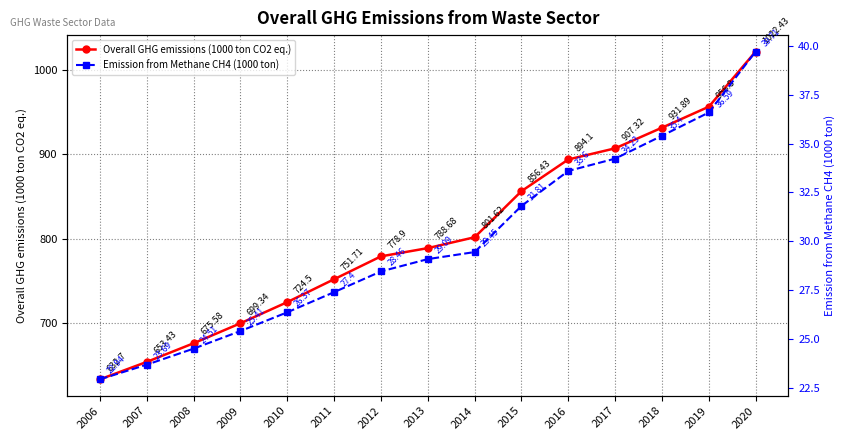

Is it true that Overall GHG emissions (1000 ton CO2 eq.) equals 801.6 at 2014?

True